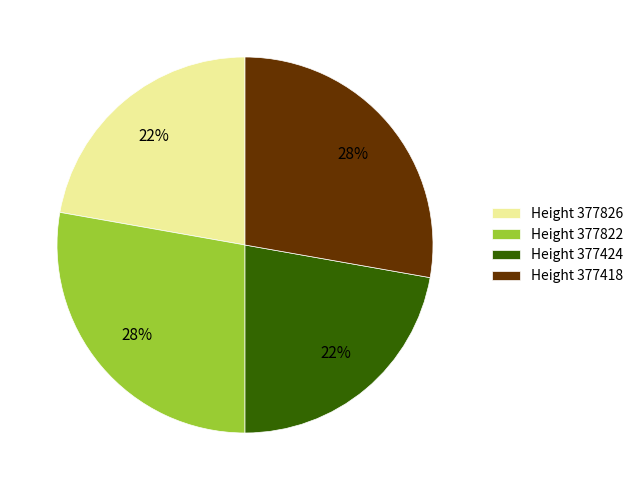

To the nearest percent, what portion does Height 377424 represent?

22%